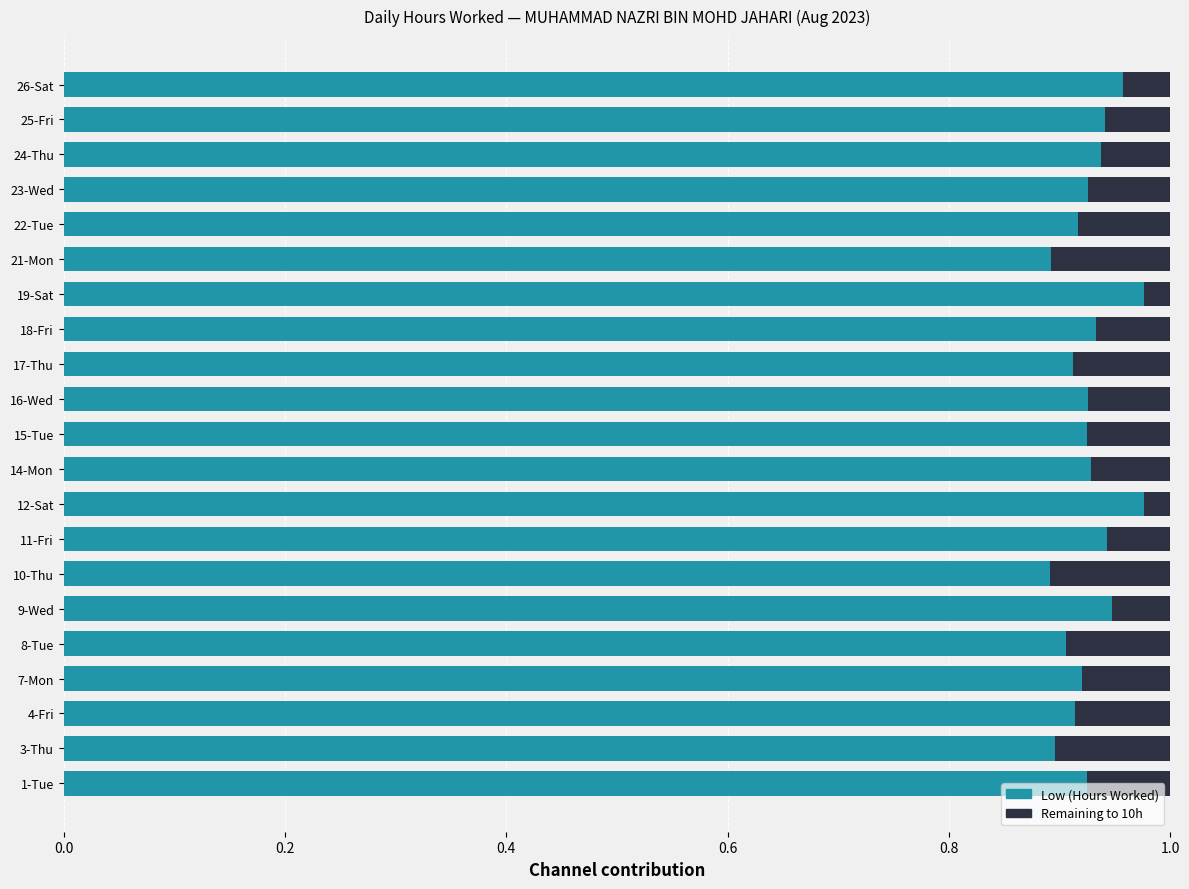

True or false: Low (Hours Worked) has a value of 0.3 at 16-Wed.

False